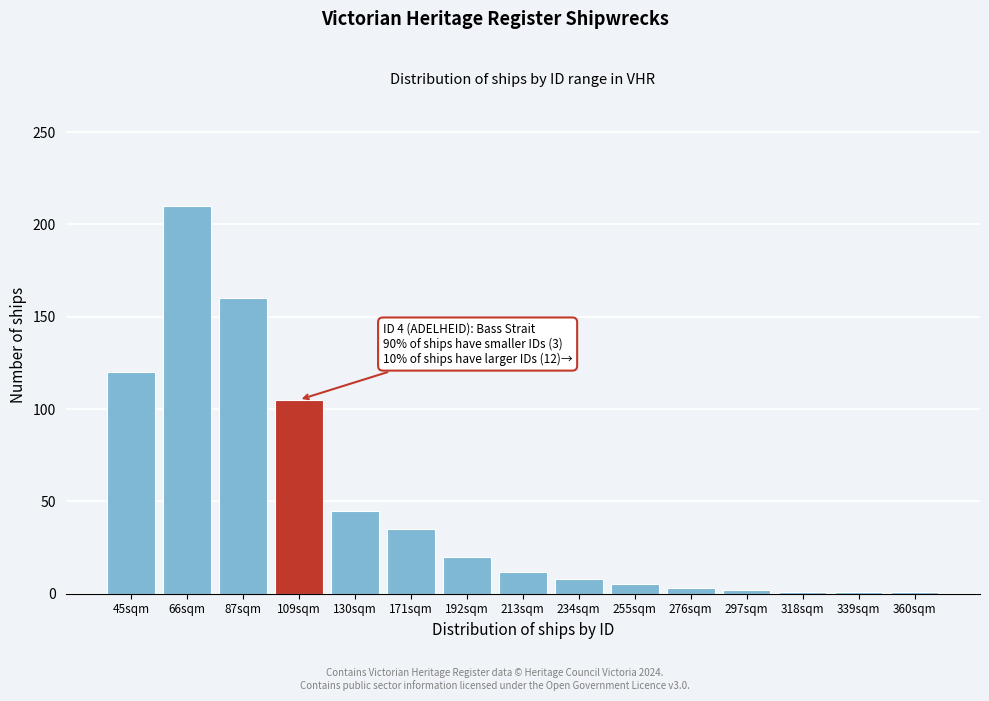

What is the sum of all values?

728